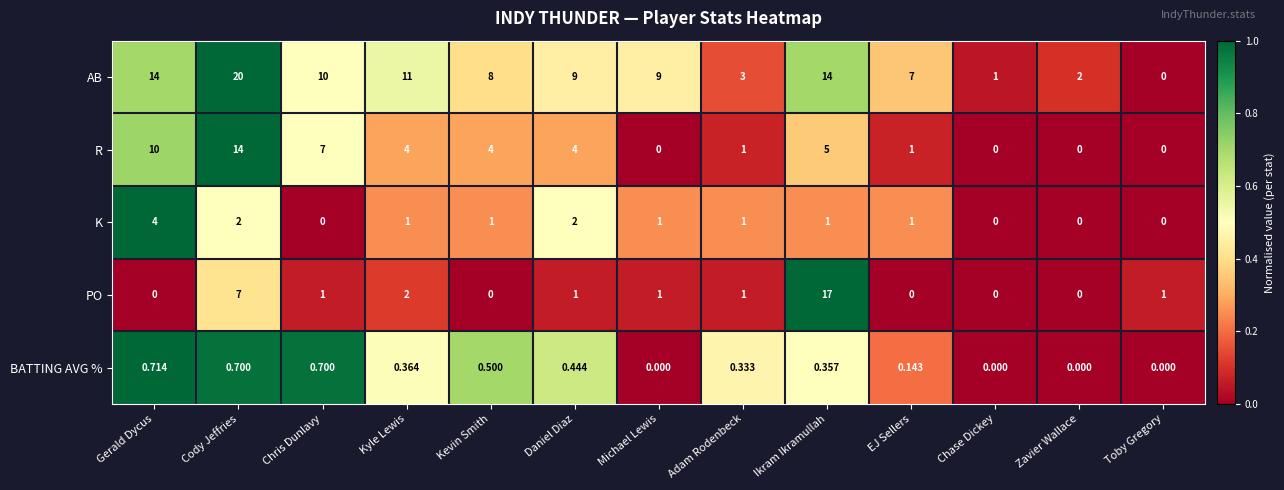

List the series in order of their peak value, highest first.

AB, PO, R, K, BATTING AVG %